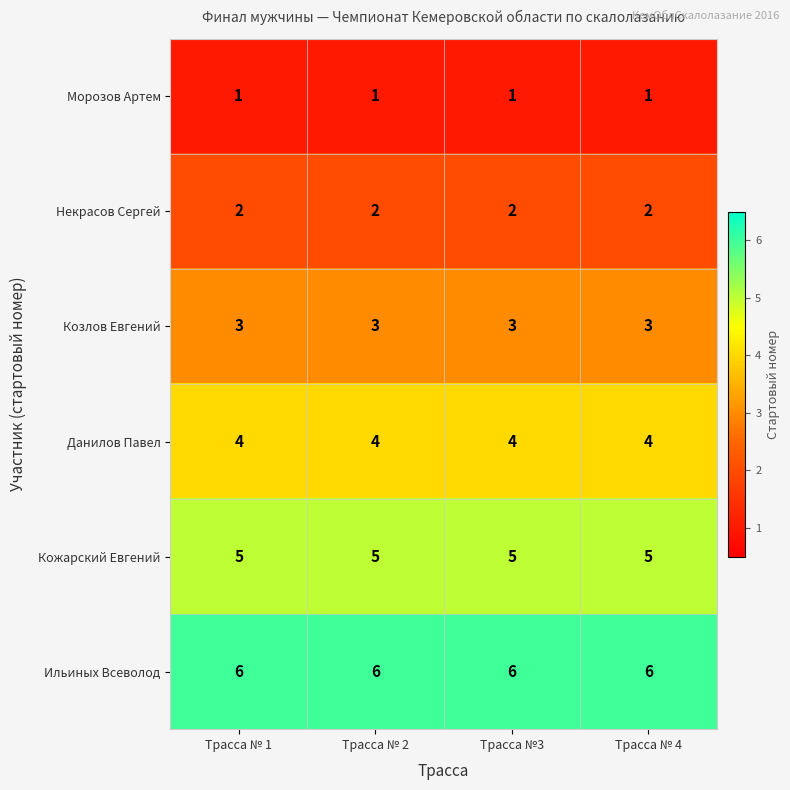

What is the approximate value of Козлов Евгений at Трасса №3?

3